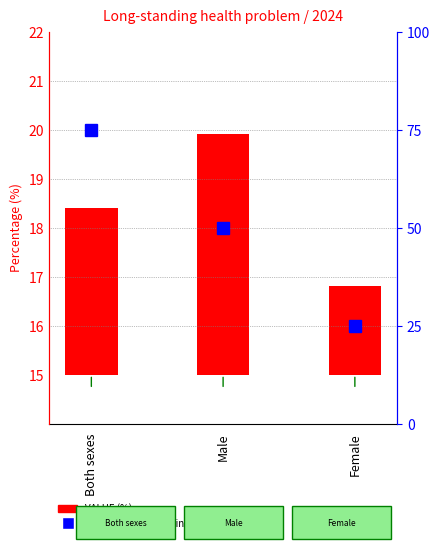

List the labels in order of value, largest first.

Male, Both sexes, Female